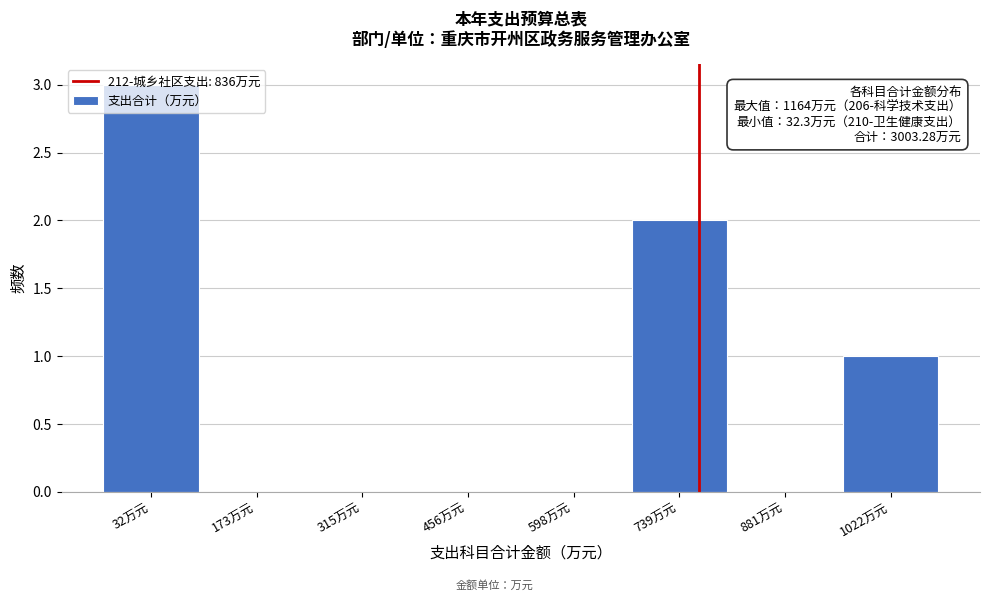

What is the greatest value displayed?

3